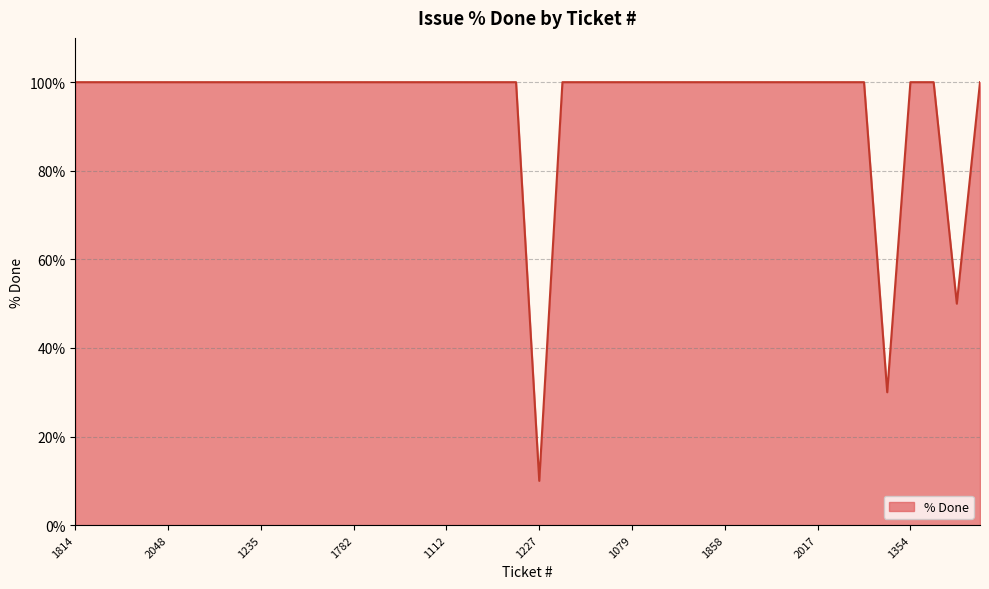

What is the difference between the maximum and minimum values?

90